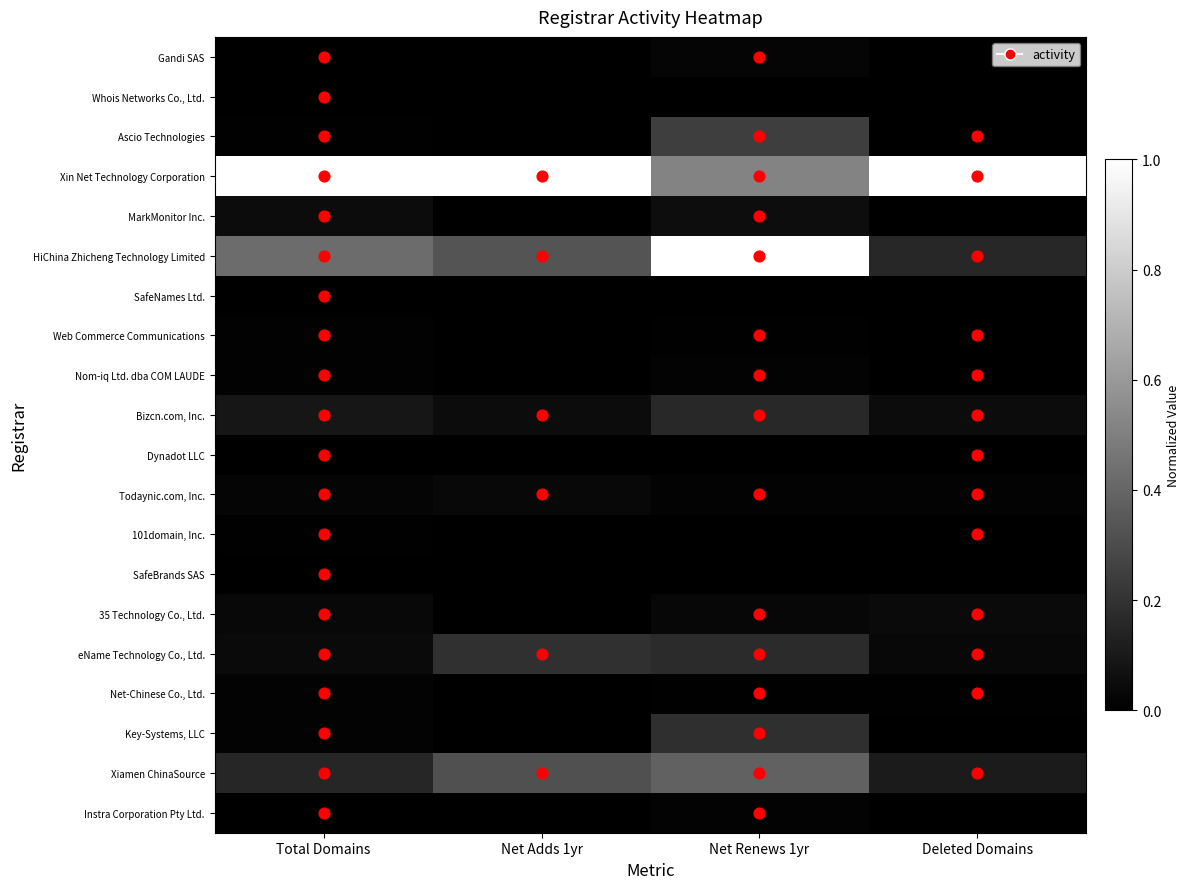

What is the greatest value displayed?

1.0